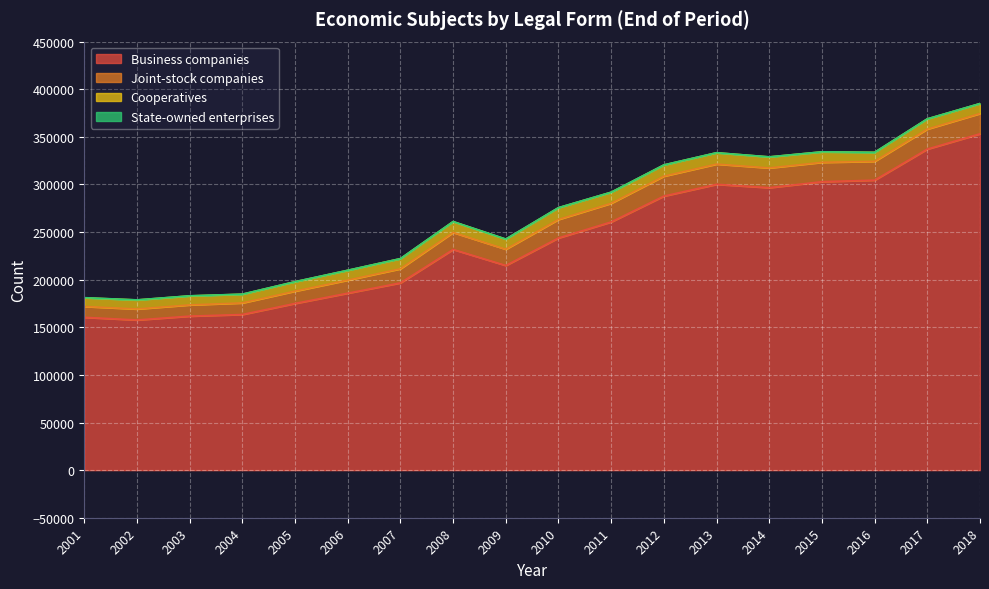

Reading left to right, what are all the values shown in this chart?

Business companies: 160469	157671	161711	163422	175030	185811	196638	231737	214888	243812	260638	287778	300120	296598	302883	304503	337134	353203
Joint-stock companies: 11377	11534	11792	12145	12911	13713	14792	17831	17057	19407	19562	20903	21261	20731	20330	19721	21006	21291
Cooperatives: 9123	9486	9456	9158	9877	10295	10630	11411	10627	12367	11608	11782	11900	11591	11013	9477	10707	10436
State-owned enterprises: 133	97	86	70	61	56	52	48	60	55	48	49	47	46	43	40	41	39